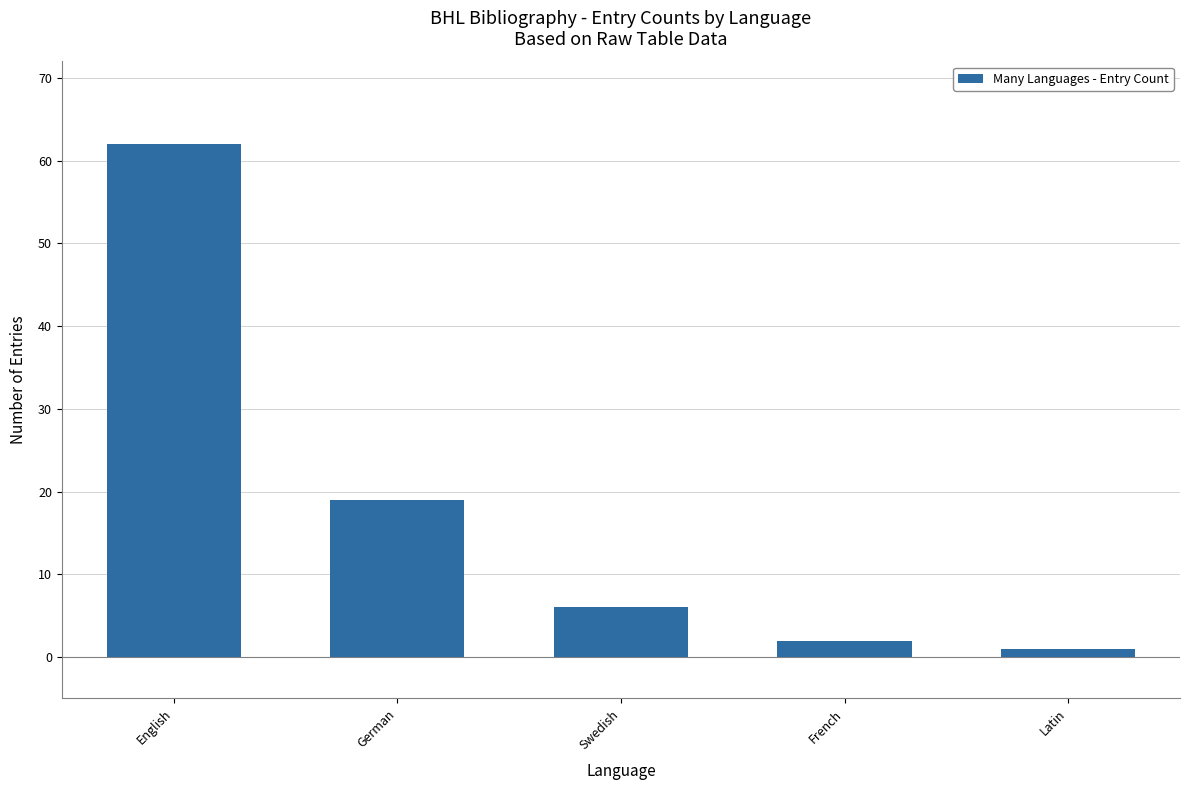

The value at English is 98. True or false?

False